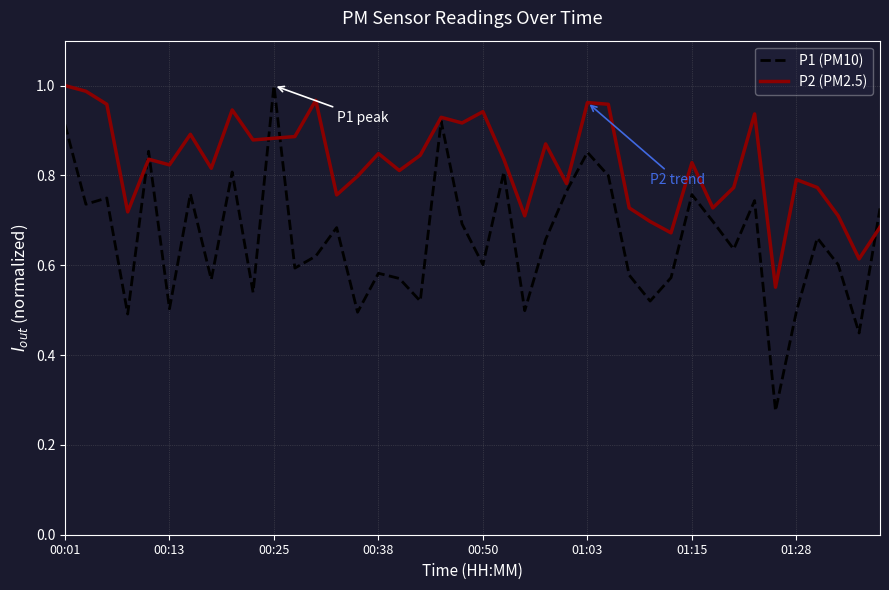

Rank the series by their average value, from highest to lowest.

P2 (PM2.5), P1 (PM10)